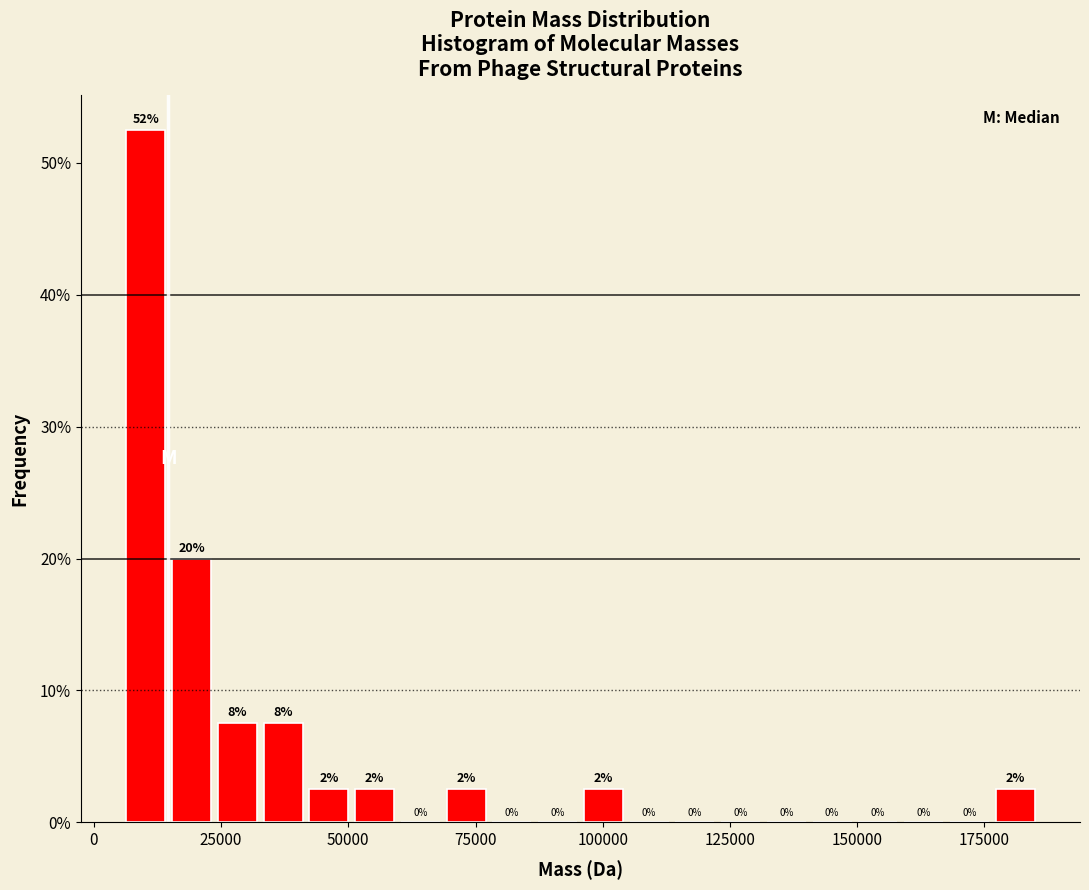

Around what value on the x-axis is the tallest bar? Give the approximate position of its centre, as read against the axis.

10000